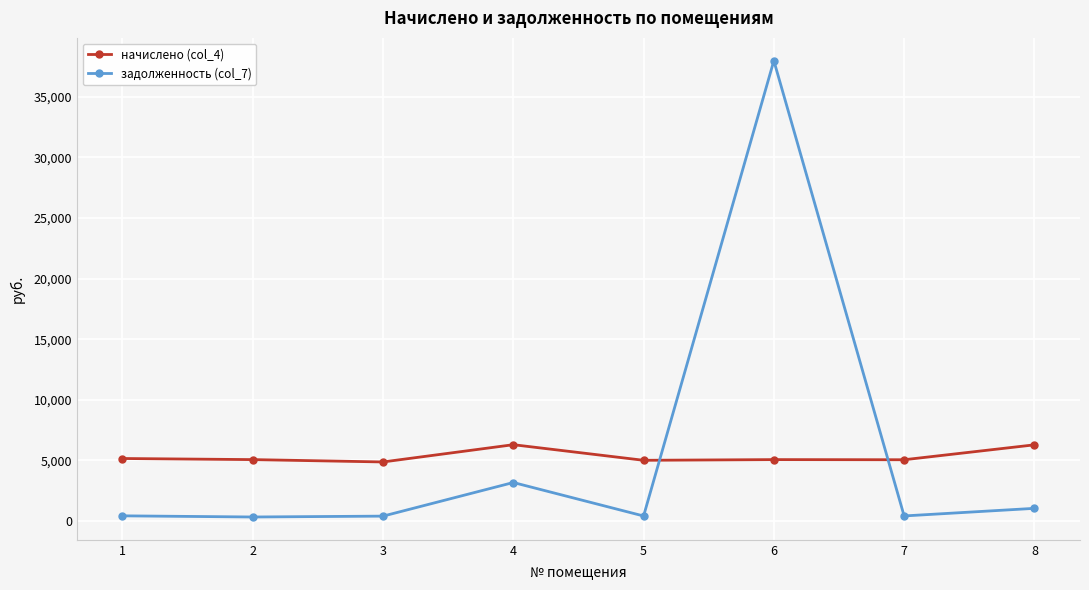

What is the difference between the maximum and second lowest values in the начислено (col_4) series?

1286.9